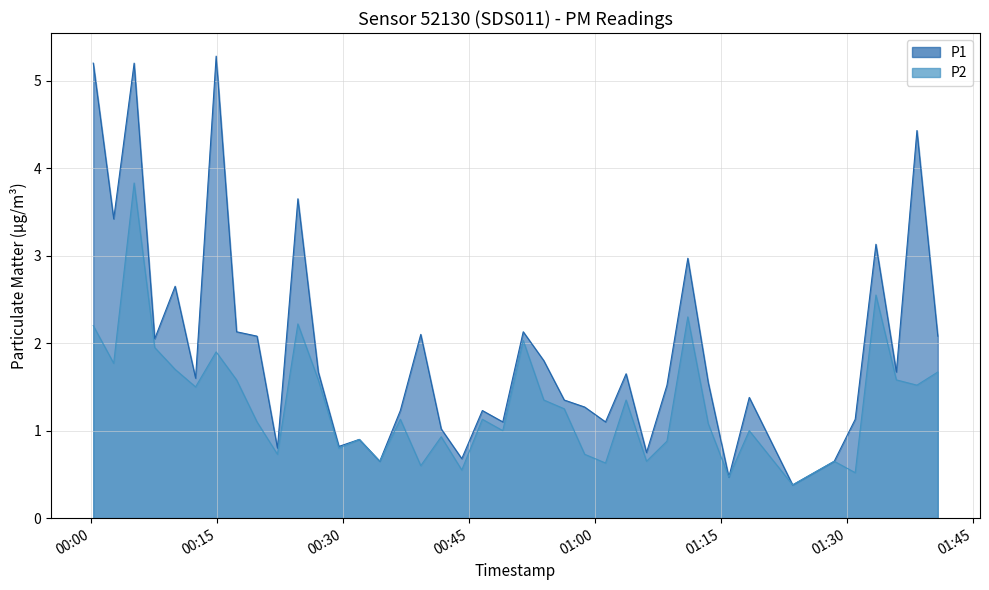

Which category has the highest value in the P2 series?

2023-09-12T00:05:08